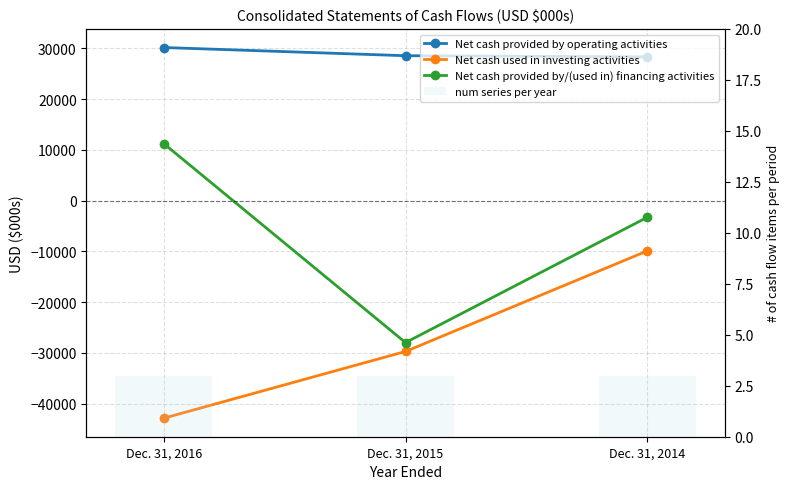

Reading left to right, what are all the values shown in this chart?

Net cash provided by operating activities: Dec. 31, 2016=30188	Dec. 31, 2015=28574	Dec. 31, 2014=28343
Net cash used in investing activities: Dec. 31, 2016=-42861	Dec. 31, 2015=-29710	Dec. 31, 2014=-9898
Net cash provided by/(used in) financing activities: Dec. 31, 2016=11246	Dec. 31, 2015=-27961	Dec. 31, 2014=-3275
num series per year: Dec. 31, 2016=3	Dec. 31, 2015=3	Dec. 31, 2014=3